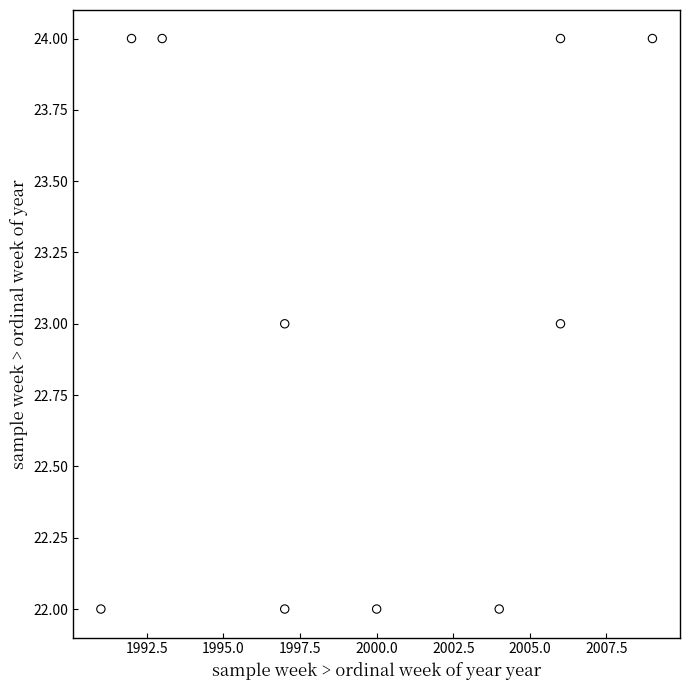

What is the range of X values (max minus min)?

18